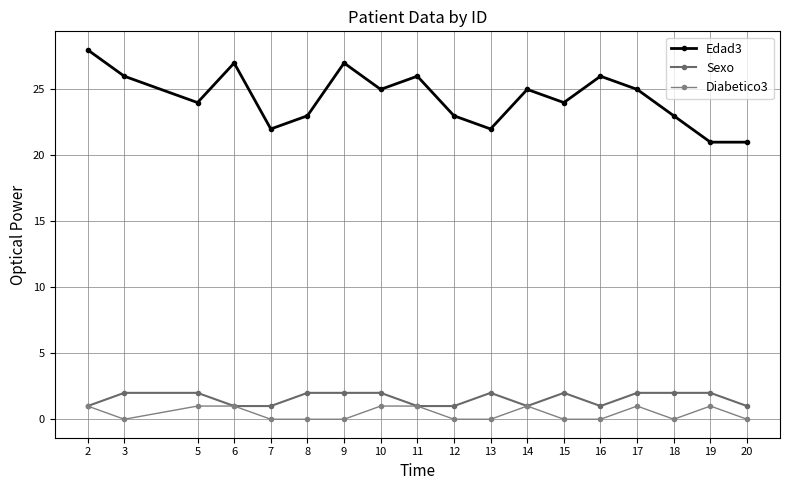

How many lines are shown in the chart?

3